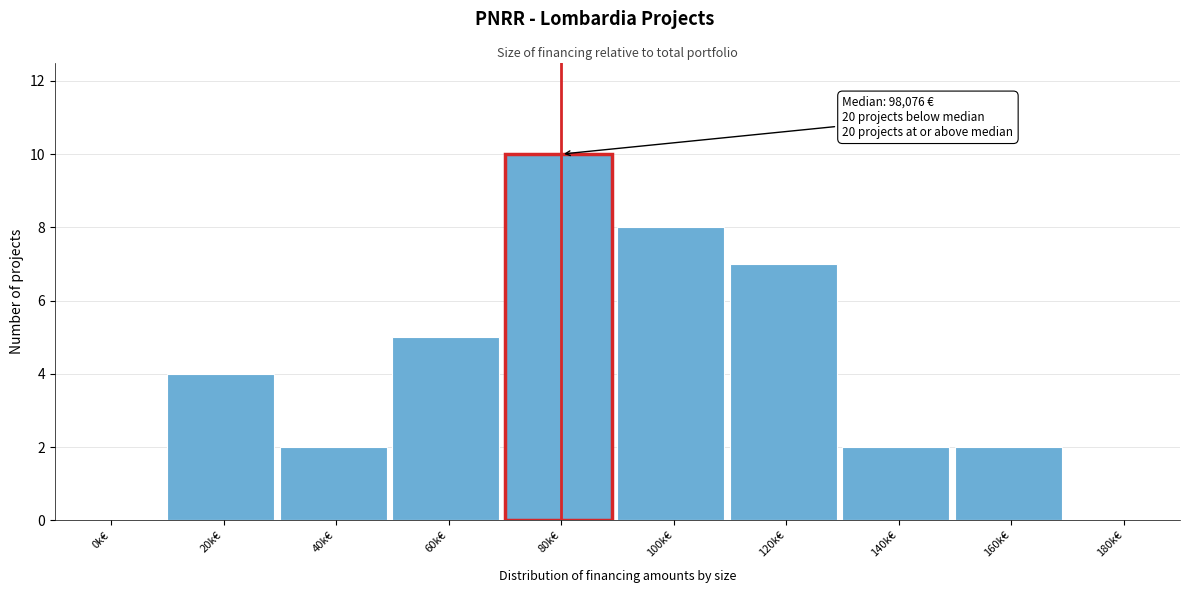

Reading left to right, extract all data points from this chart.

0k€=0	20k€=4	40k€=2	60k€=5	80k€=10	100k€=8	120k€=7	140k€=2	160k€=2	180k€=0